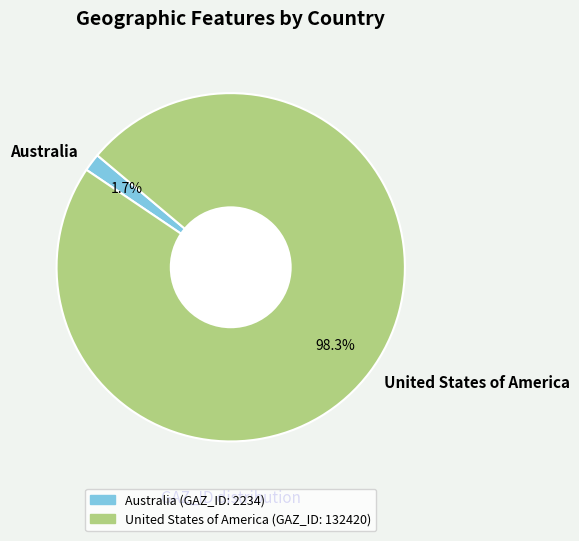

What is the largest slice in the pie chart?

United States of America